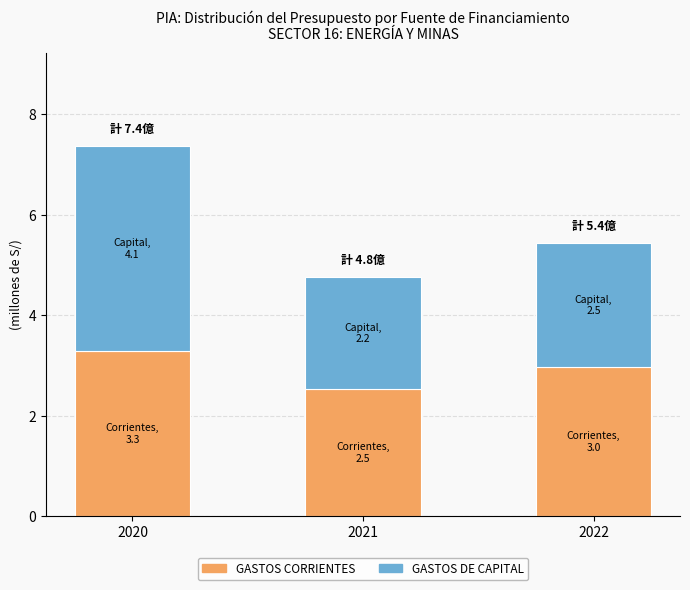

Which category has the lowest value in the GASTOS CORRIENTES series?

2021